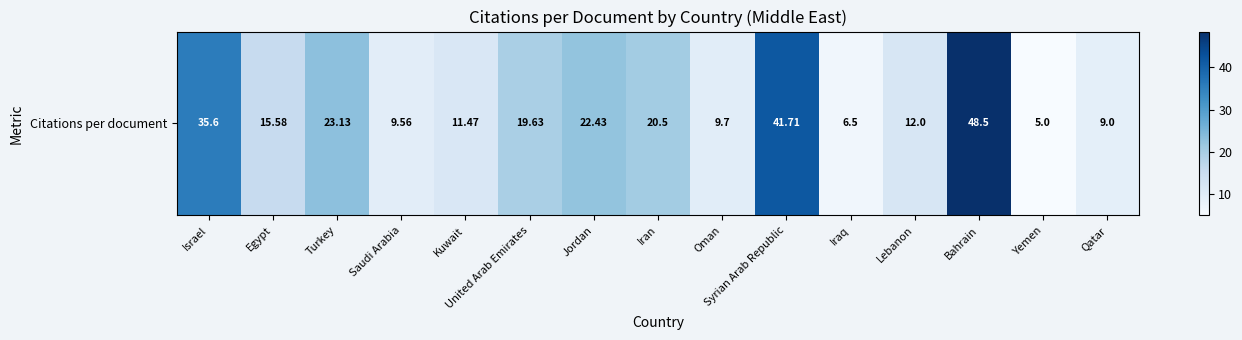

What is the ratio of the value at United Arab Emirates to the value at Kuwait?

1.7